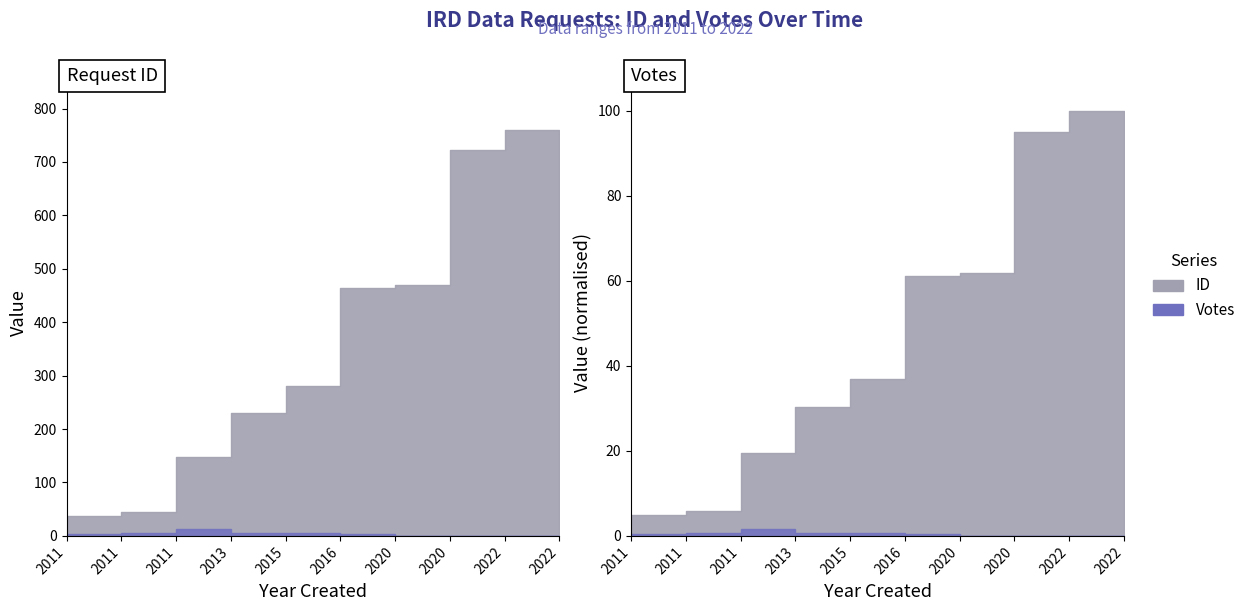

Reading right to left, transcribe all the data shown in this chart.

ID: 2022-06-24=760	2022-02-09=722	2020-03-16=470	2020-03-04=464	2016-06-09=281	2015-02-19=230	2013-05-02=148	2011-08-15=45	2011-07-26=38	2011-04-15=15
Votes: 2022-06-24=0	2022-02-09=0	2020-03-16=0	2020-03-04=3	2016-06-09=6	2015-02-19=5	2013-05-02=13	2011-08-15=5	2011-07-26=4	2011-04-15=4